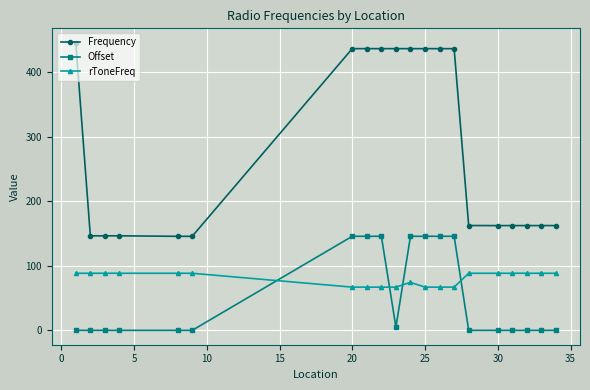

What is the sum of all rToneFreq values?

1605.4